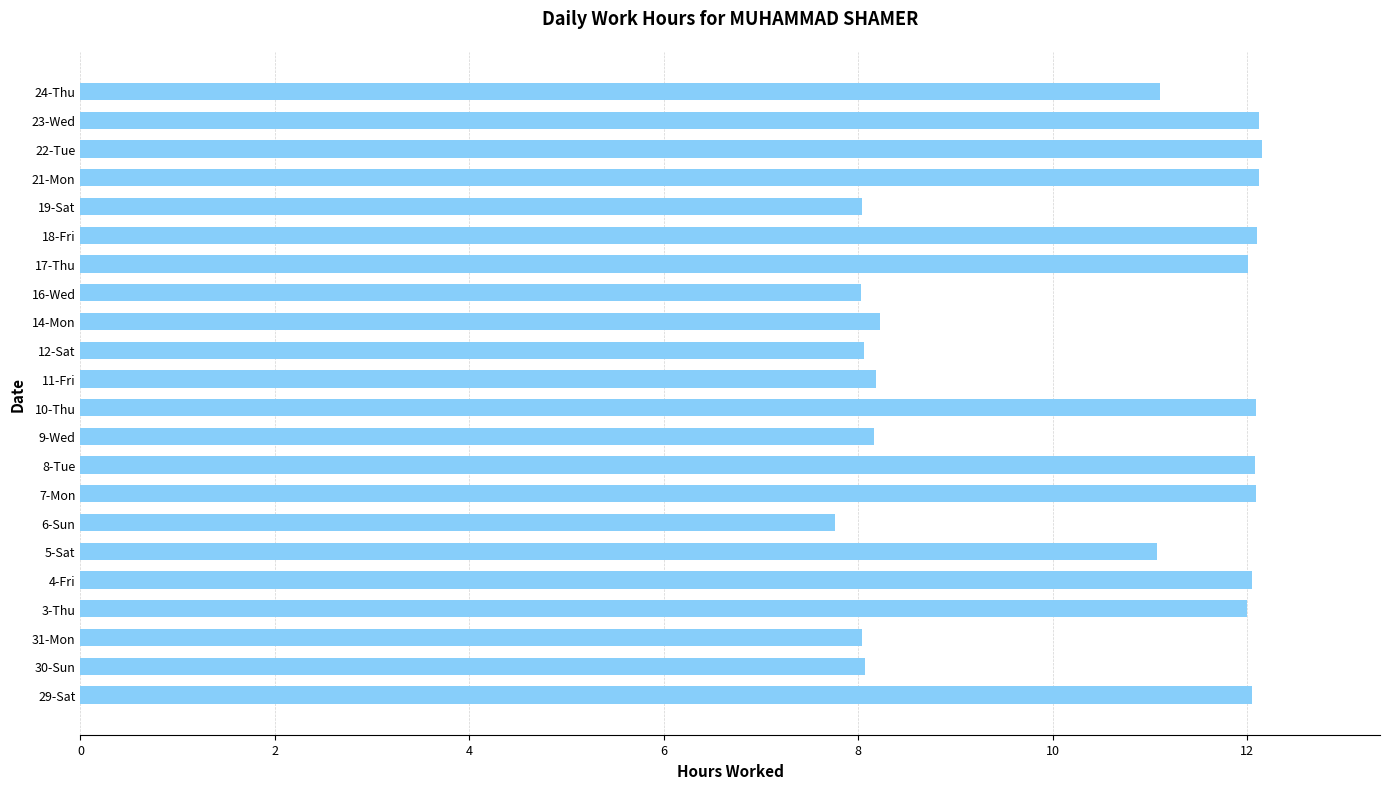

Count the number of categories in the chart.

22